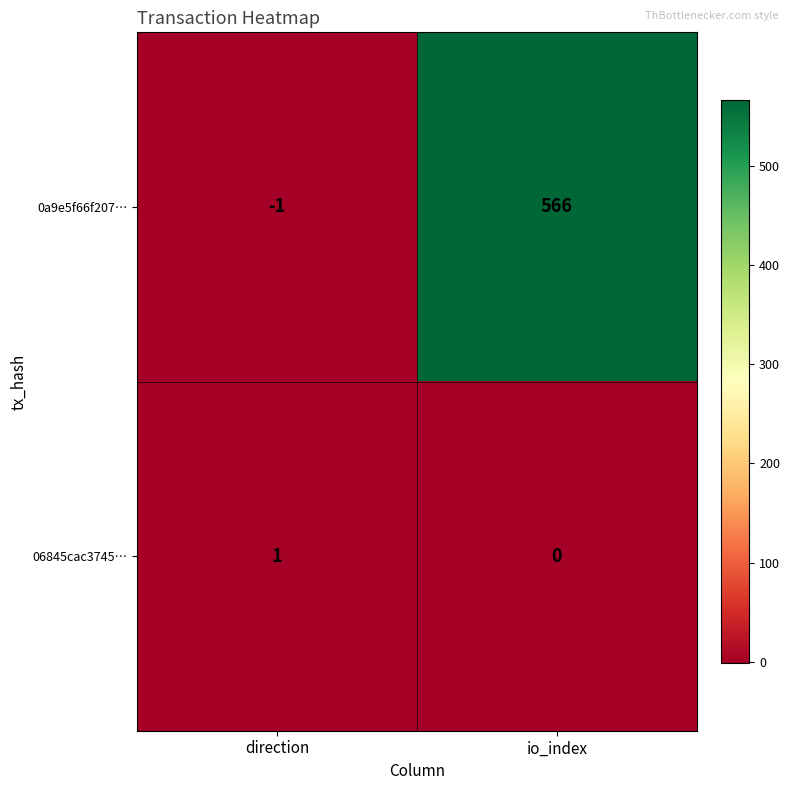

Which series changed the most between direction and io_index?

0a9e5f66f207…